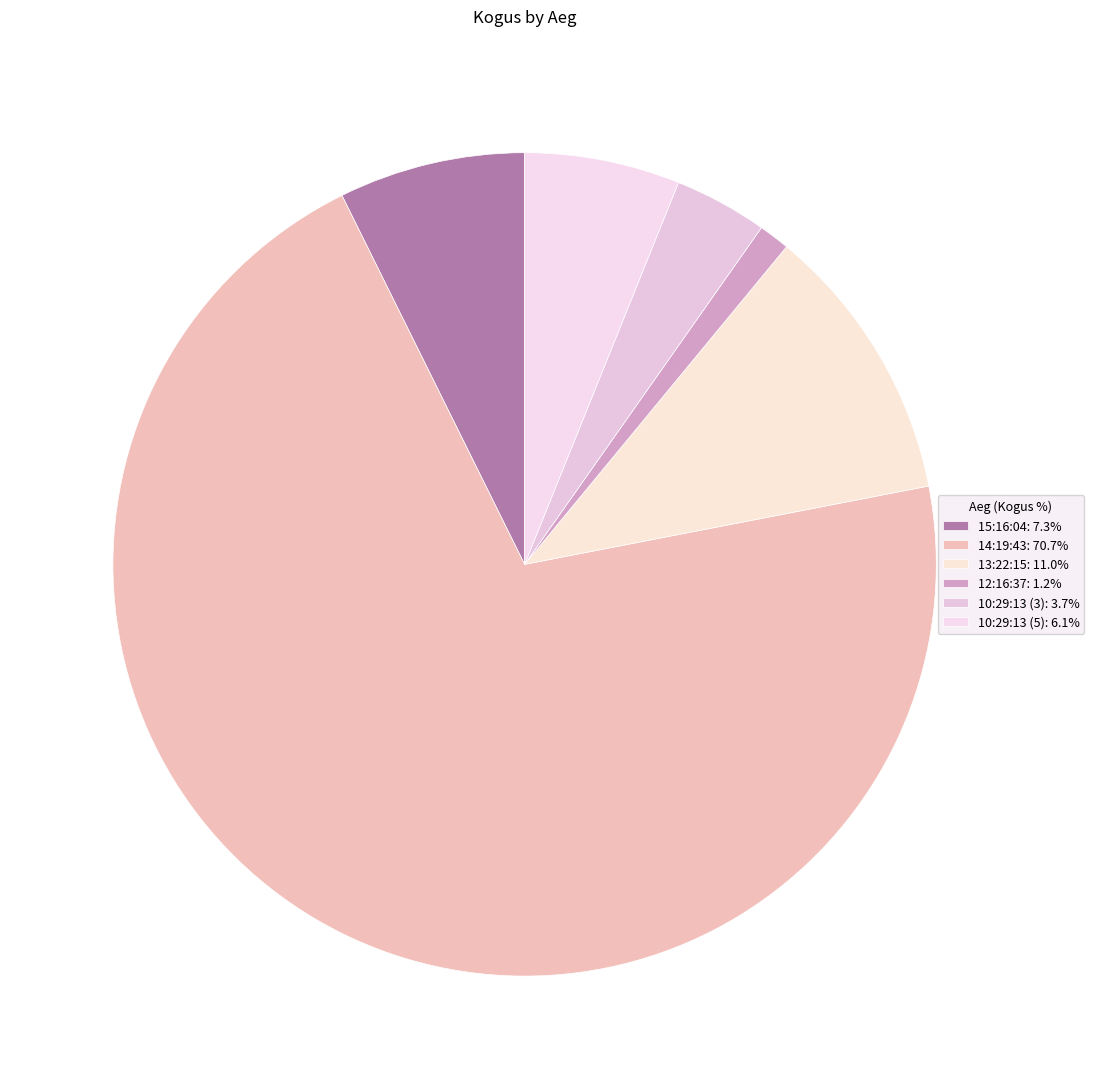

How many slices are in this pie chart?

6